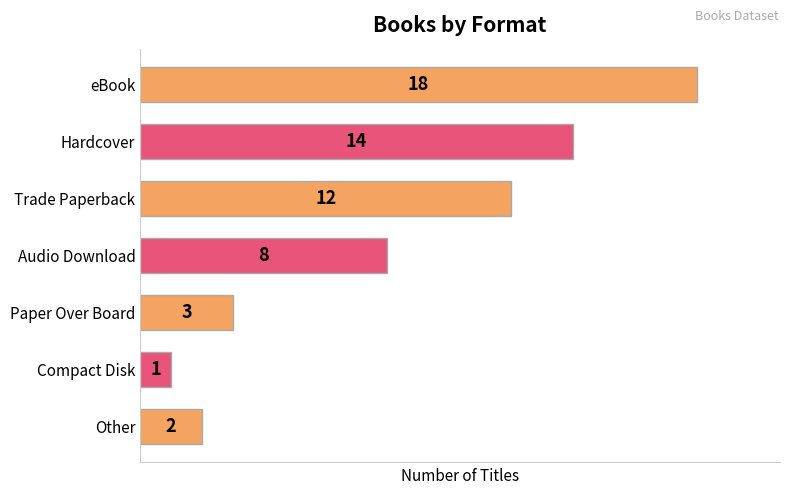

Are the bars horizontal?

Yes